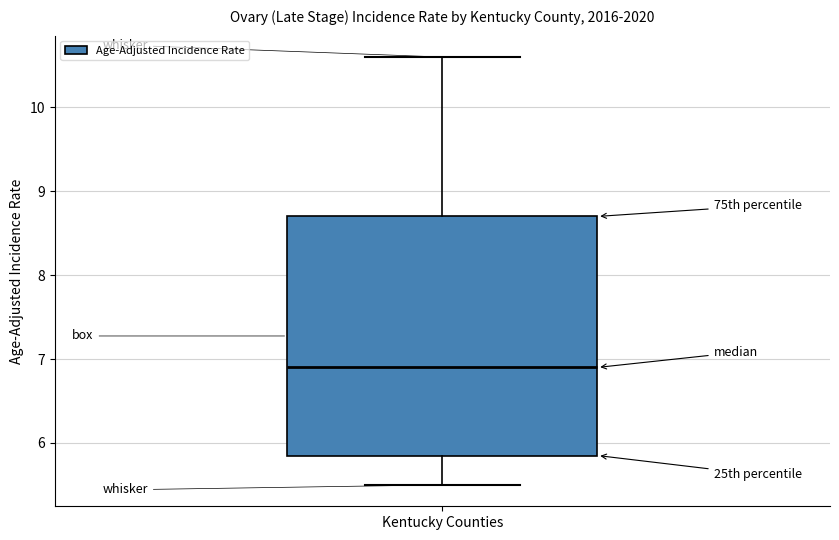

Where is the upper edge of the box for Kentucky Counties on the y-axis? The values are not printed on the chart, so give them approximately, as read against the axis.

8.7